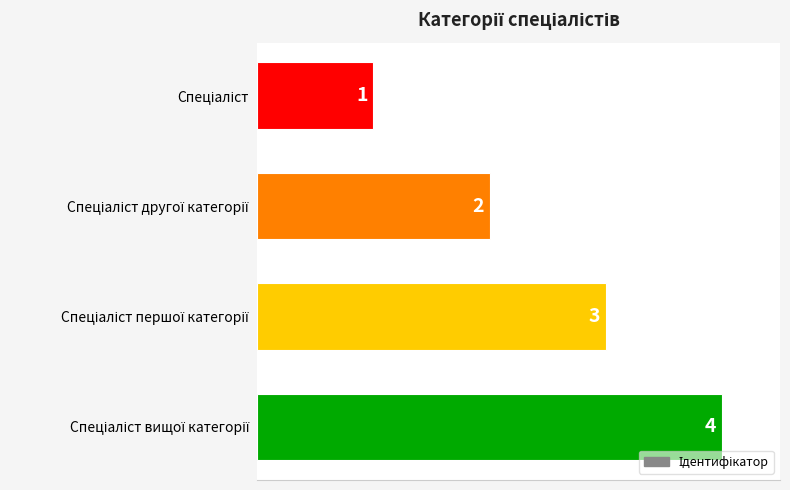

What is the difference between the maximum and minimum values?

3